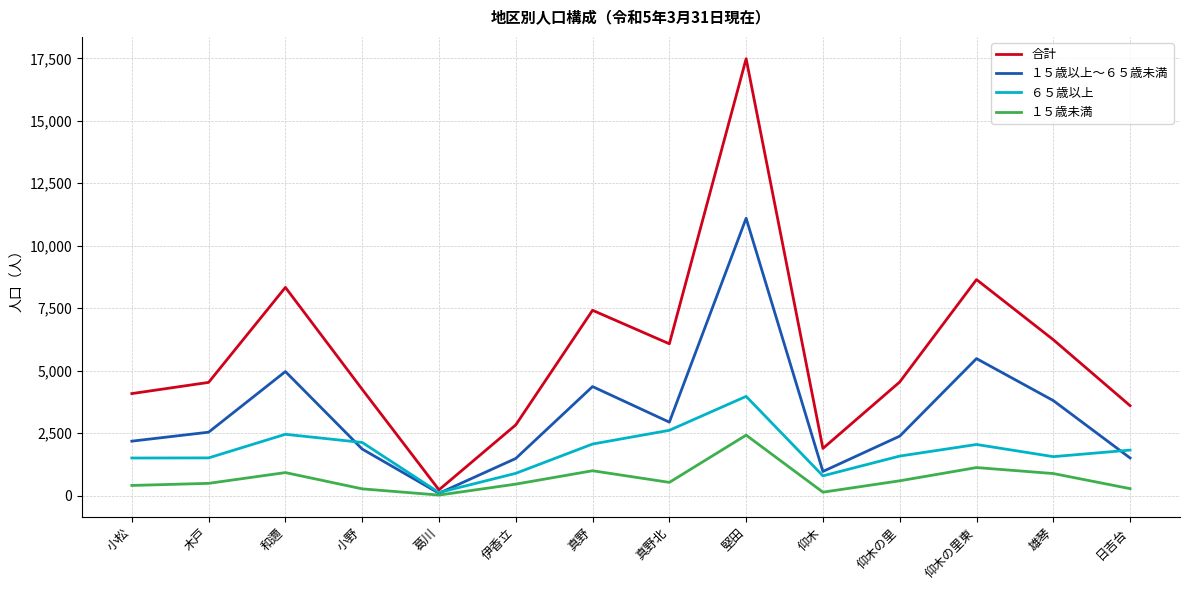

True or false: ６５歳以上 has more than 0 points higher than both neighbors.

True